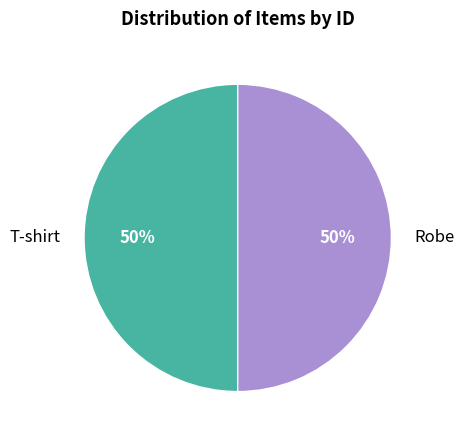

Is the sum of Robe and T-shirt greater than half?

Yes